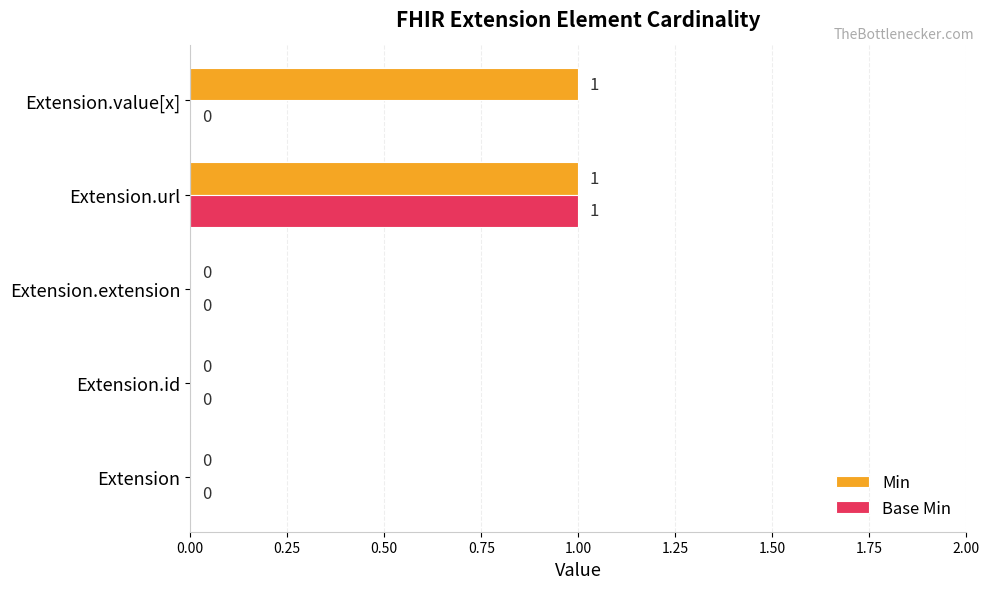

At which category is the sum across all series the highest?

Extension.url